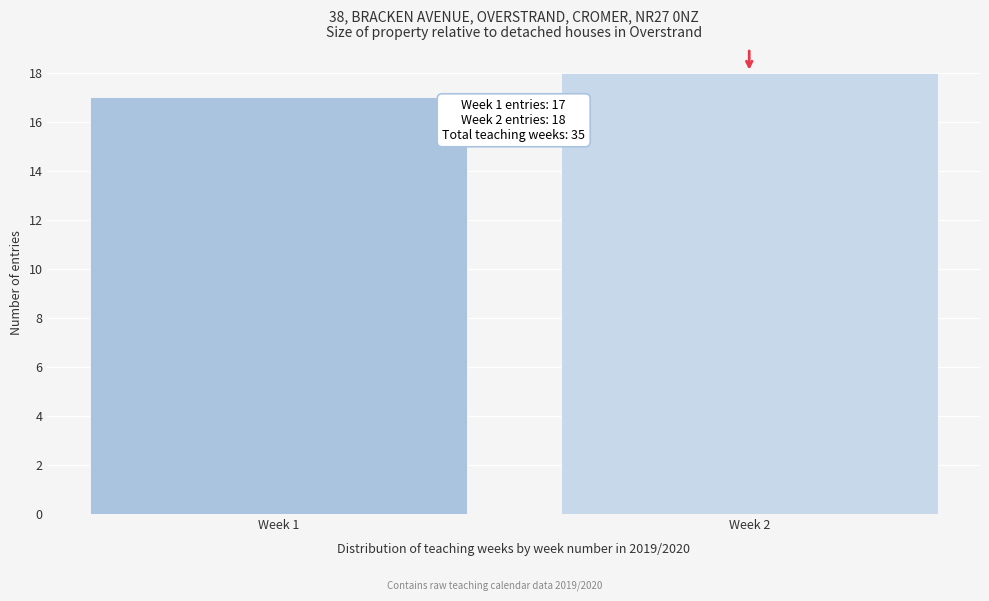

Reading left to right, transcribe all the data shown in this chart.

Week 1=17	Week 2=18